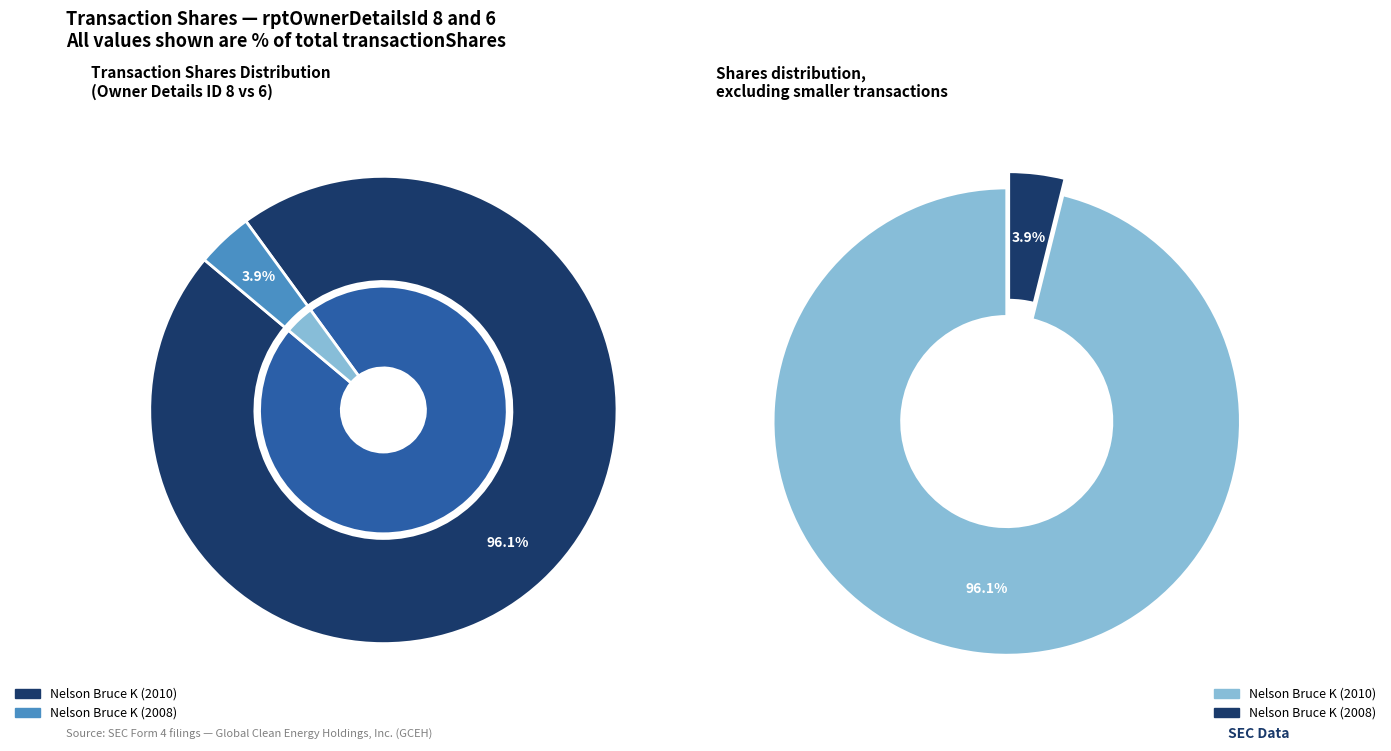

True or false: Nelson Bruce K (2010) accounts for 96% of the total.

True